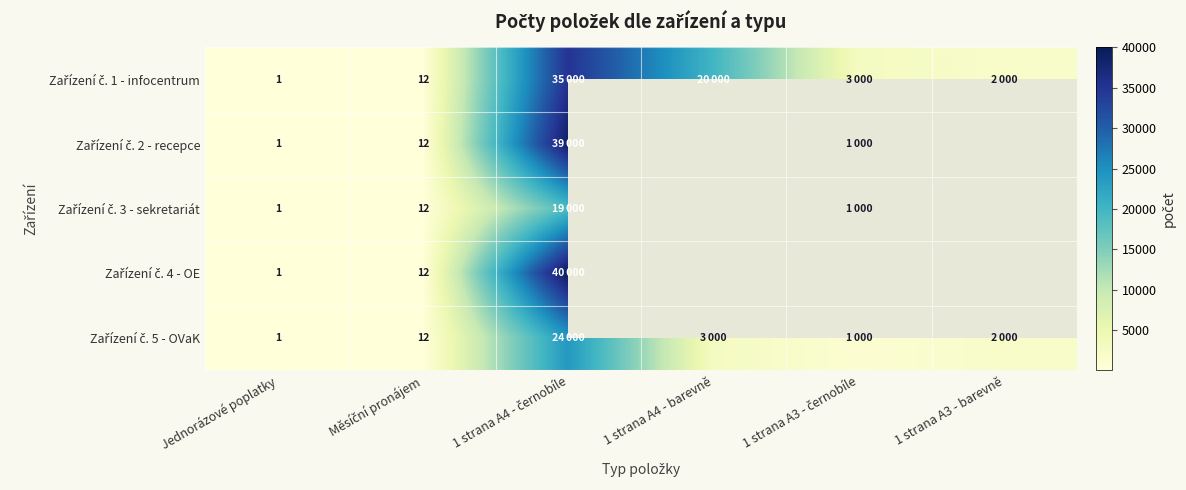

Is it true that Zařízení č. 5 - OVaK equals 3935.9 at 1 strana A4 - barevně?

False